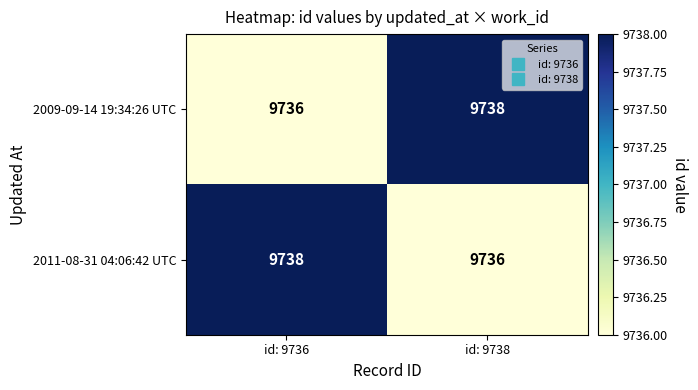

Where is 2009-09-14 19:34:26 UTC nearest to the value 9737?

id: 9736